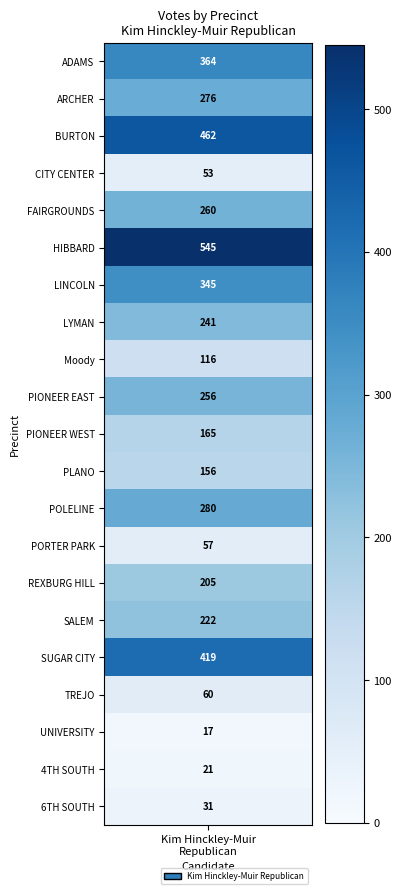

How many values in the Kim Hinckley-Muir Republican series exceed 222?

10